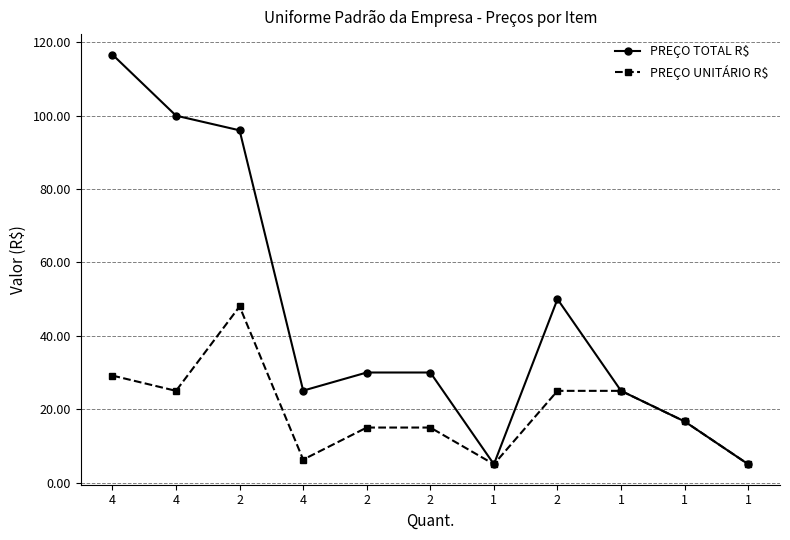

How many values in the PREÇO TOTAL R$ series are below 30?

5